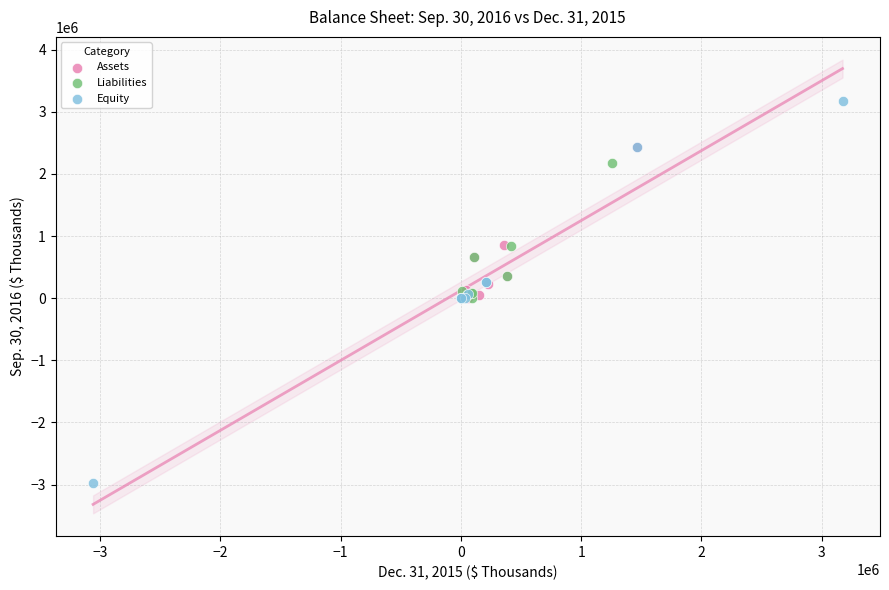

Which series reaches the maximum Y coordinate?

Equity